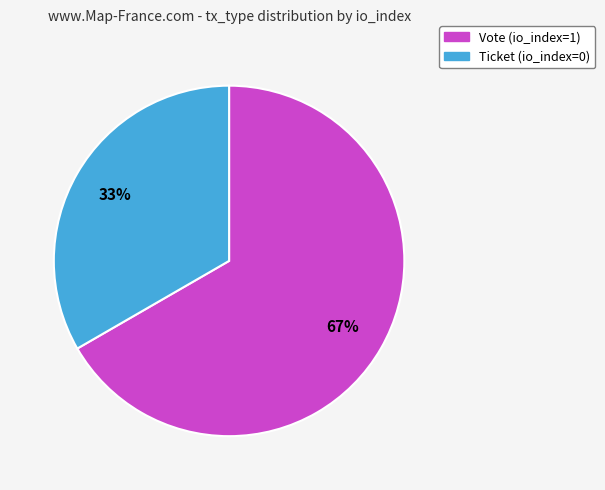

To the nearest percent, what is the average slice percentage?

50%